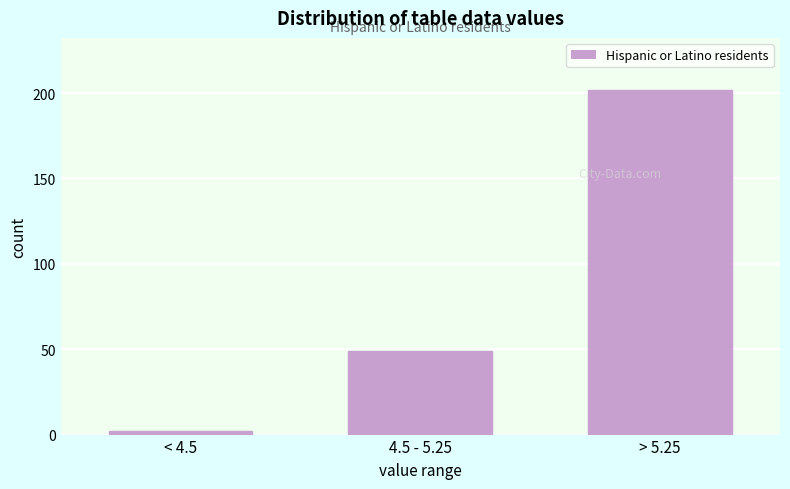

Reading left to right, extract all data points from this chart.

2	49	202